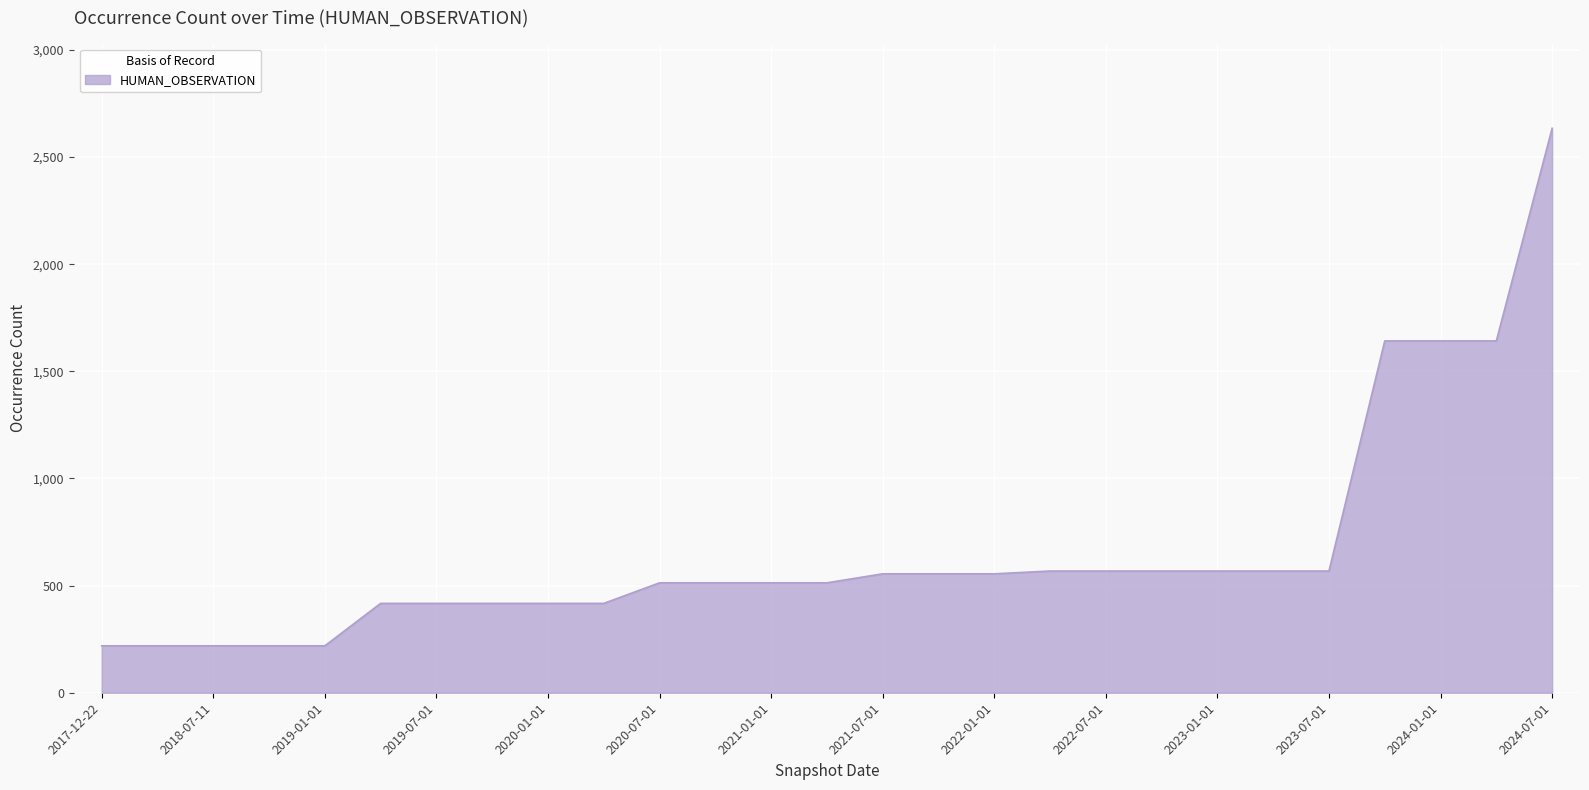

What is the difference between the maximum and minimum values?

2415